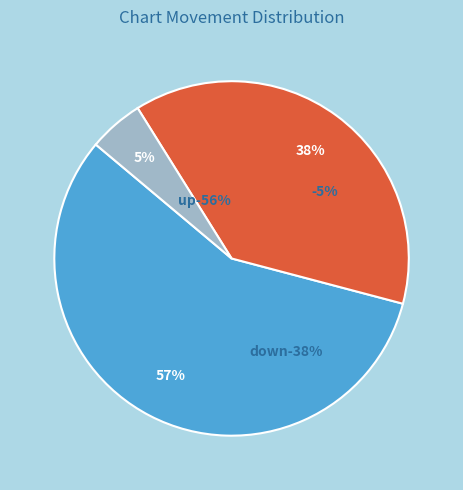

Does any single category account for the majority?

Yes